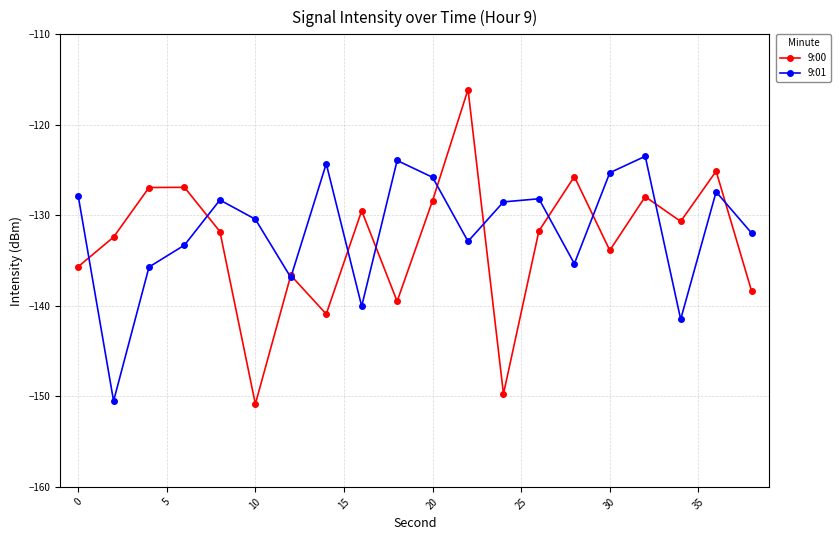

After their last crossing, which series has the higher values: 9:00 or 9:01?

9:01